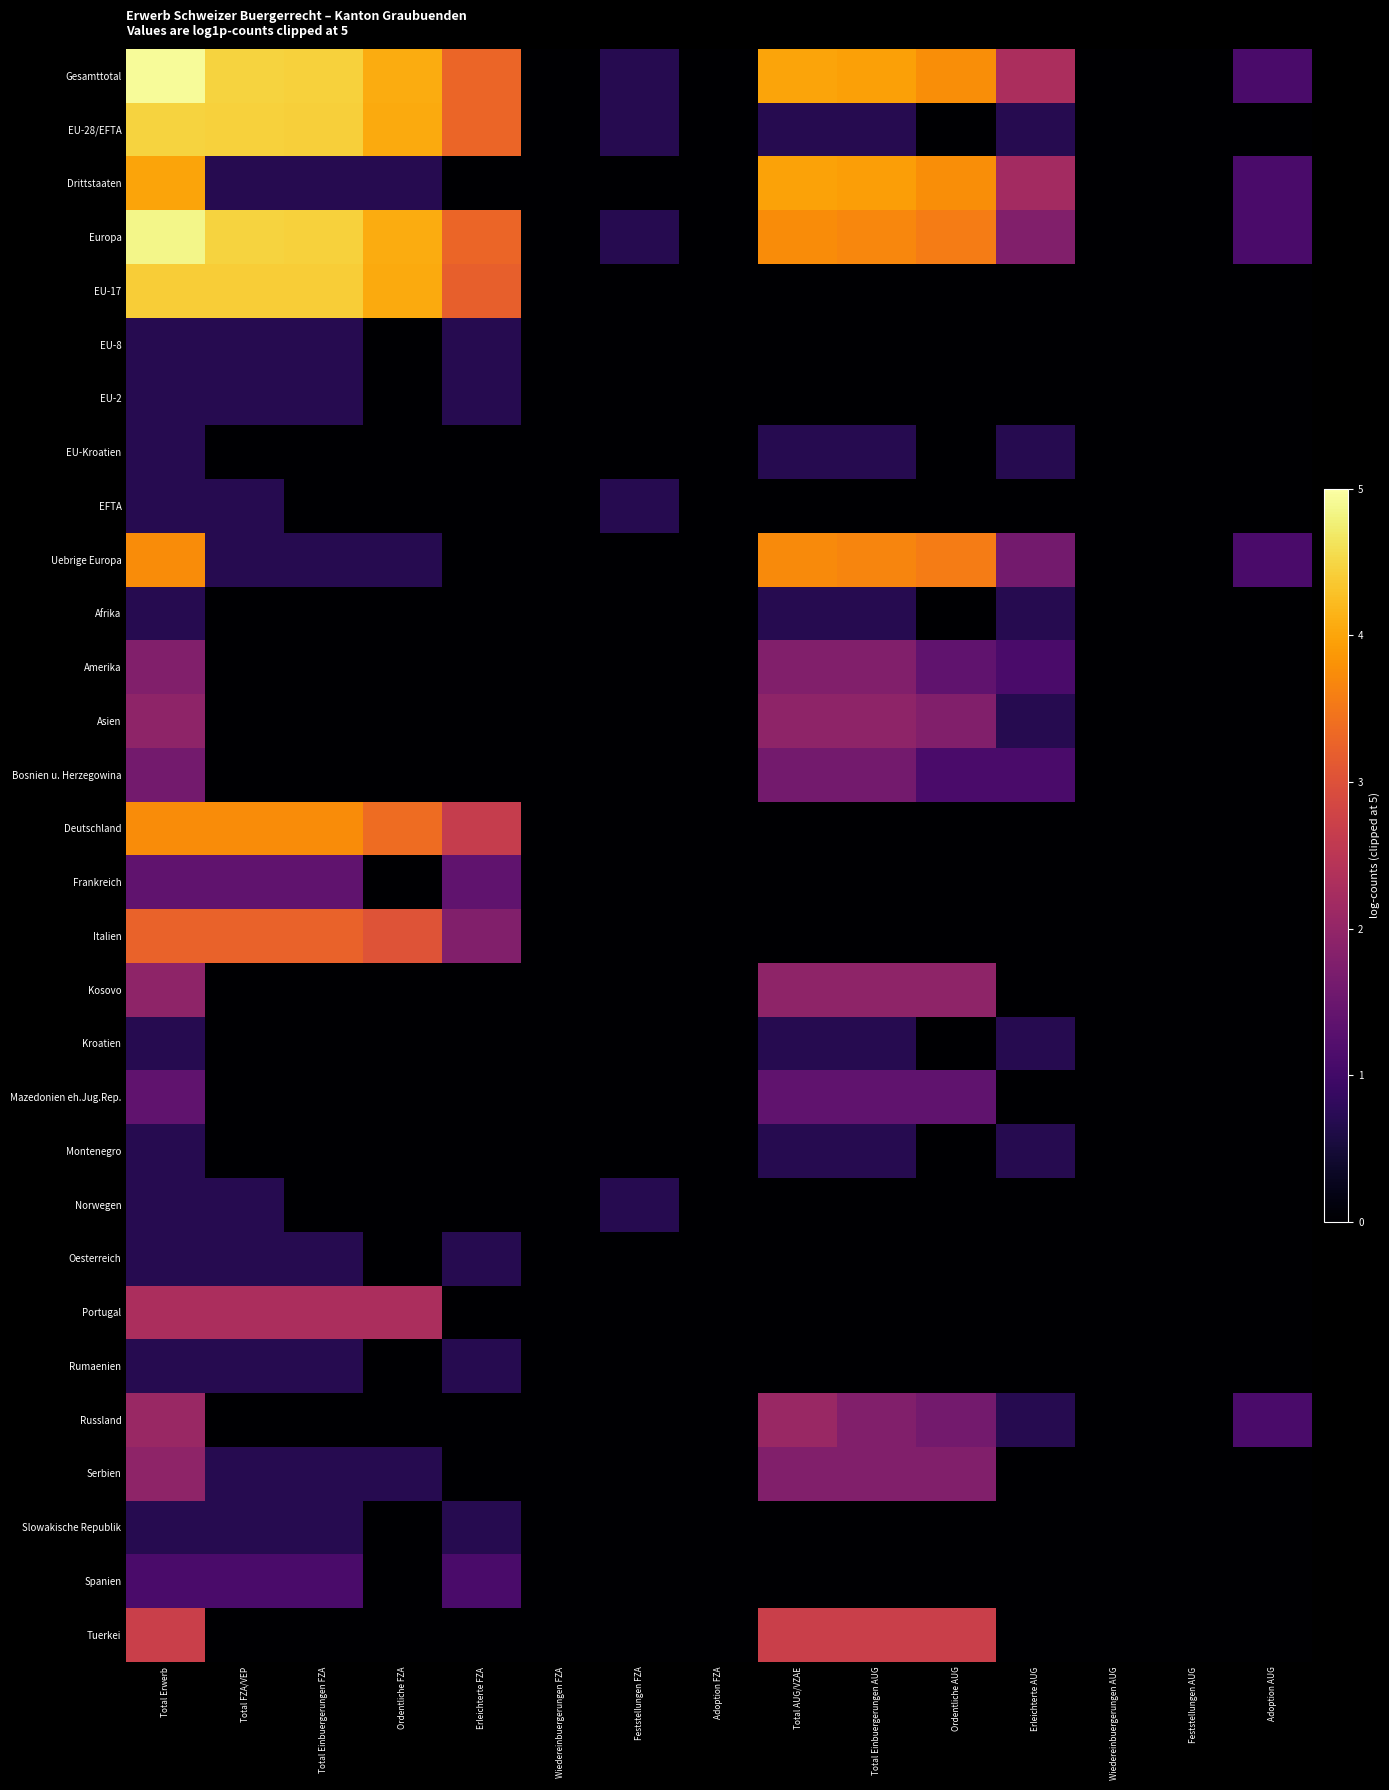

Which series has the largest total across all categories?

Gesamttotal